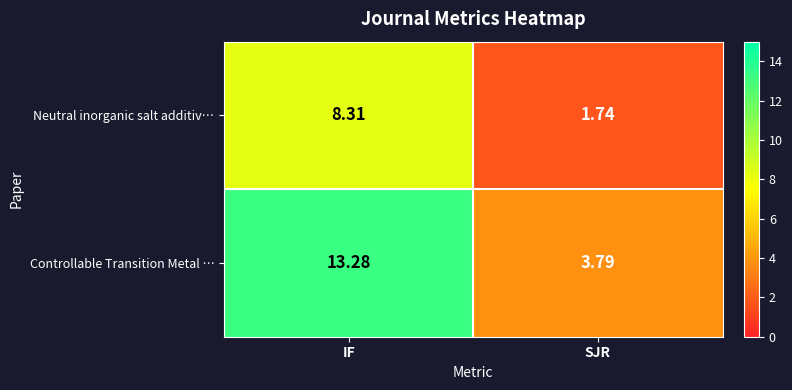

At which label does Controllable Transition Metal … reach its peak?

IF